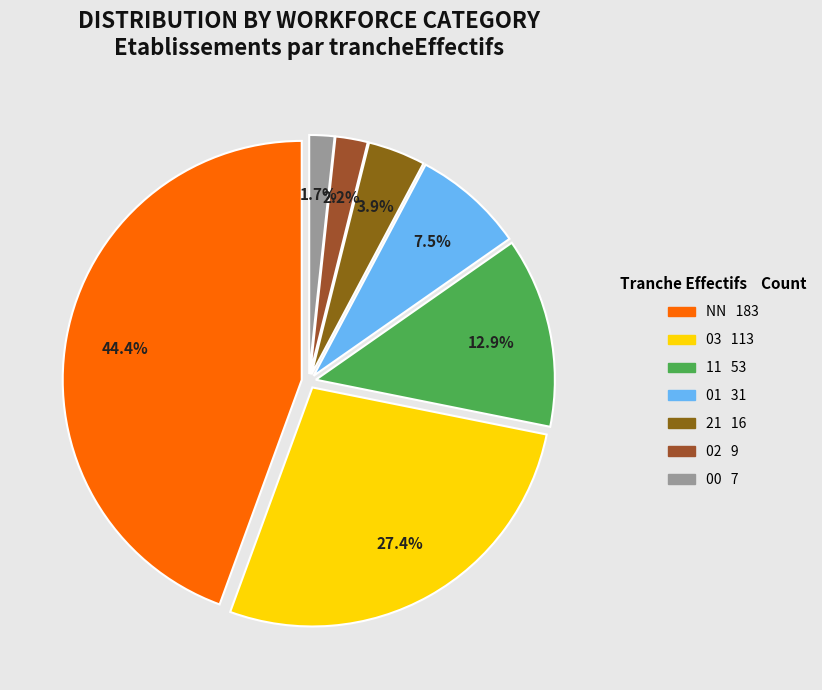

Is the sum of 01 and 11 greater than half?

No